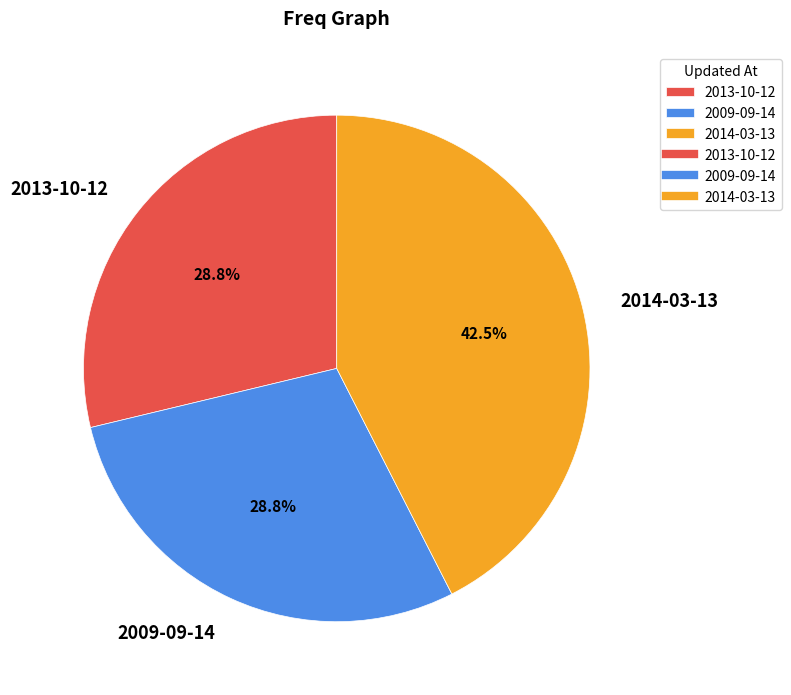

Which slice is the largest?

2014-03-13